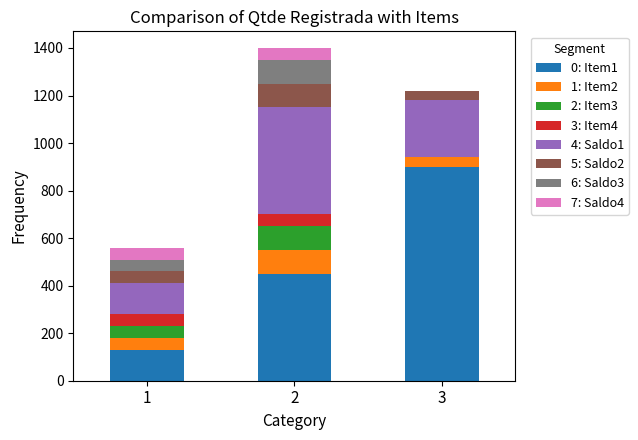

Reading left to right, list the values for the 0: Item1 series.

1=130	2=450	3=900